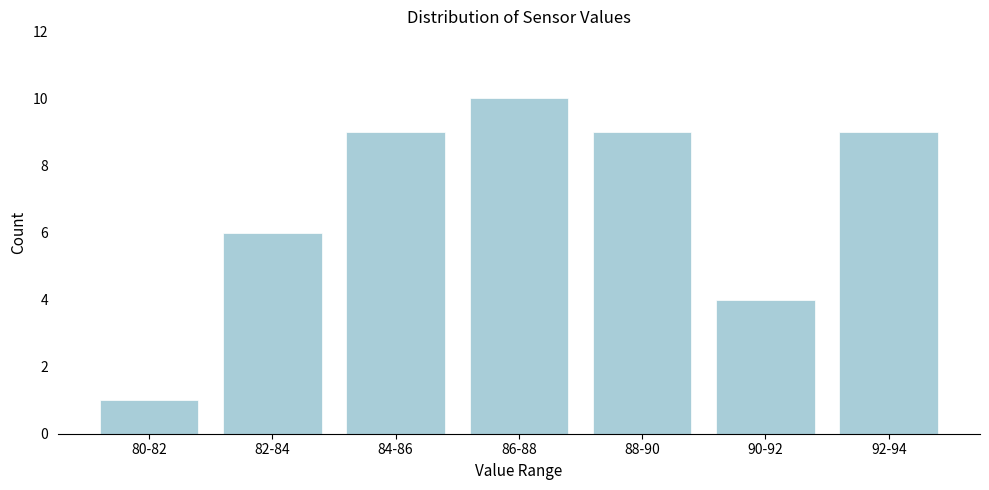

Reading left to right, what are all the values shown in this chart?

1	6	9	10	9	4	9